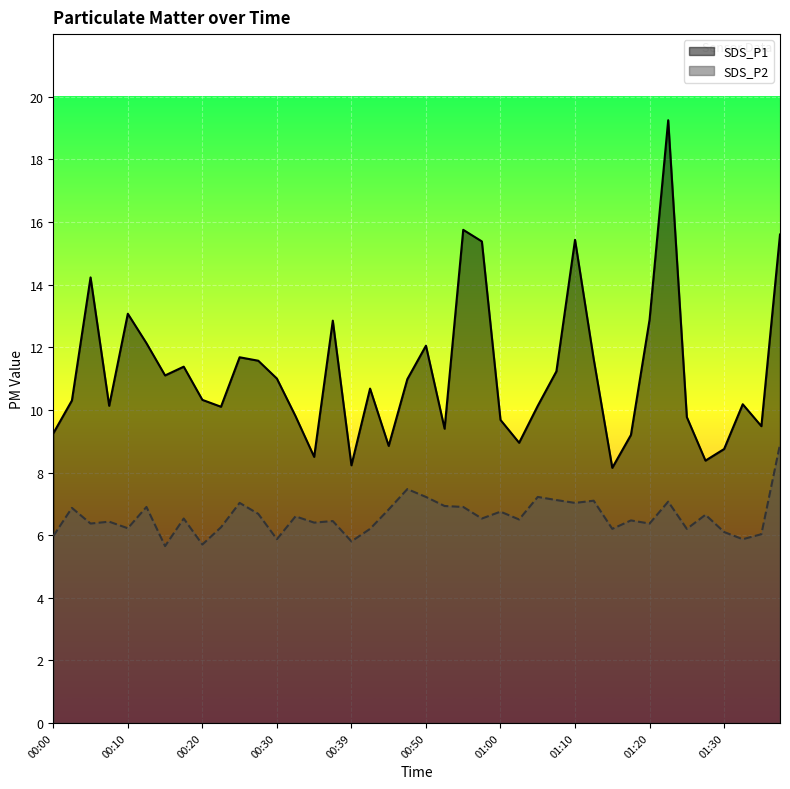

Reading left to right, transcribe all the data shown in this chart.

SDS_P1: 00:00=9.2	00:03=10.3	00:05=14.2	00:07=10.1	00:10=13.1	00:12=12.1	00:15=11.1	00:17=11.4	00:20=10.3	00:22=10.1	00:25=11.7	00:27=11.6	00:30=11.0	00:32=9.8	00:34=8.5	00:37=12.8	00:39=8.2	00:42=10.7	00:44=8.8	00:47=11.0	00:50=12.1	00:53=9.4	00:55=15.8	00:58=15.4	01:00=9.7	01:02=8.9	01:05=10.1	01:07=11.2	01:10=15.4	01:12=11.6	01:15=8.2	01:17=9.2	01:20=12.9	01:23=19.2	01:25=9.8	01:27=8.4	01:30=8.8	01:32=10.2	01:35=9.5	01:37=15.6
SDS_P2: 00:00=6.0	00:03=6.9	00:05=6.4	00:07=6.4	00:10=6.2	00:12=6.9	00:15=5.7	00:17=6.5	00:20=5.7	00:22=6.2	00:25=7.0	00:27=6.7	00:30=5.9	00:32=6.6	00:34=6.4	00:37=6.5	00:39=5.8	00:42=6.2	00:44=6.8	00:47=7.5	00:50=7.2	00:53=6.9	00:55=6.9	00:58=6.5	01:00=6.8	01:02=6.5	01:05=7.2	01:07=7.1	01:10=7.0	01:12=7.1	01:15=6.2	01:17=6.5	01:20=6.4	01:23=7.1	01:25=6.2	01:27=6.7	01:30=6.1	01:32=5.9	01:35=6.0	01:37=8.9